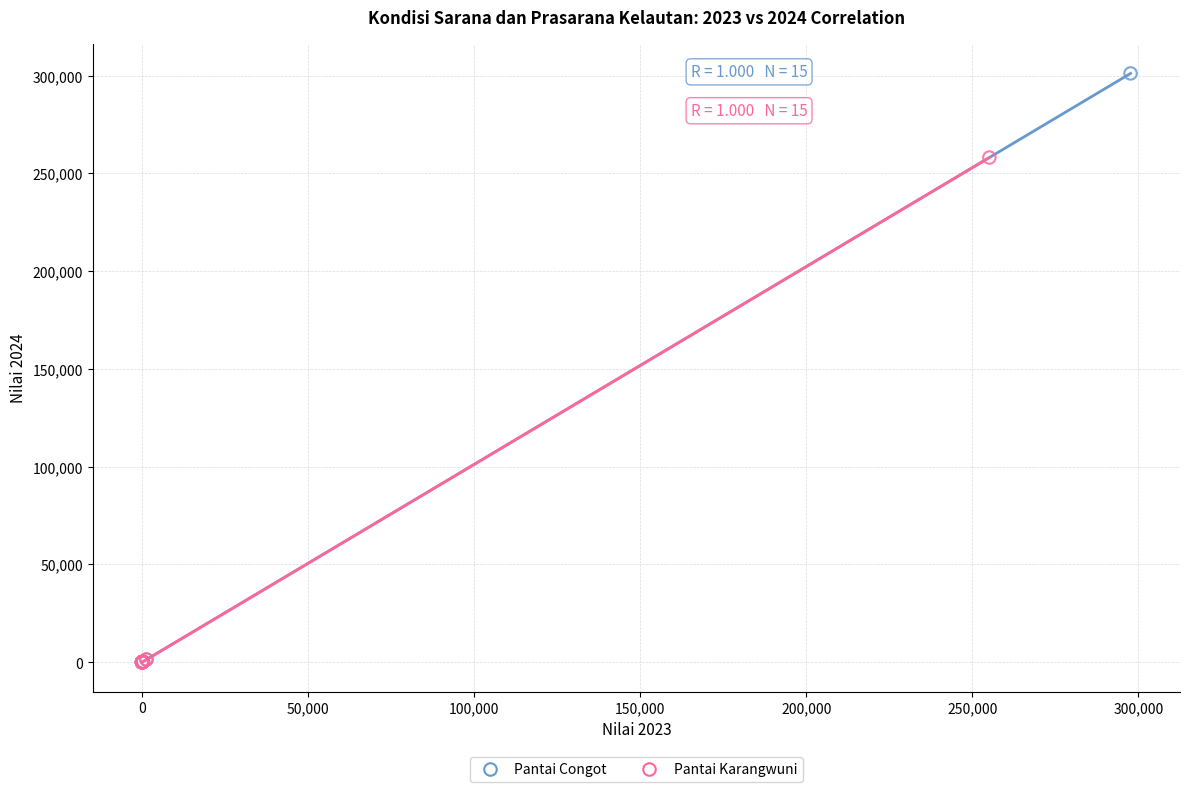

Which series has the widest spread of Y values?

Pantai Congot